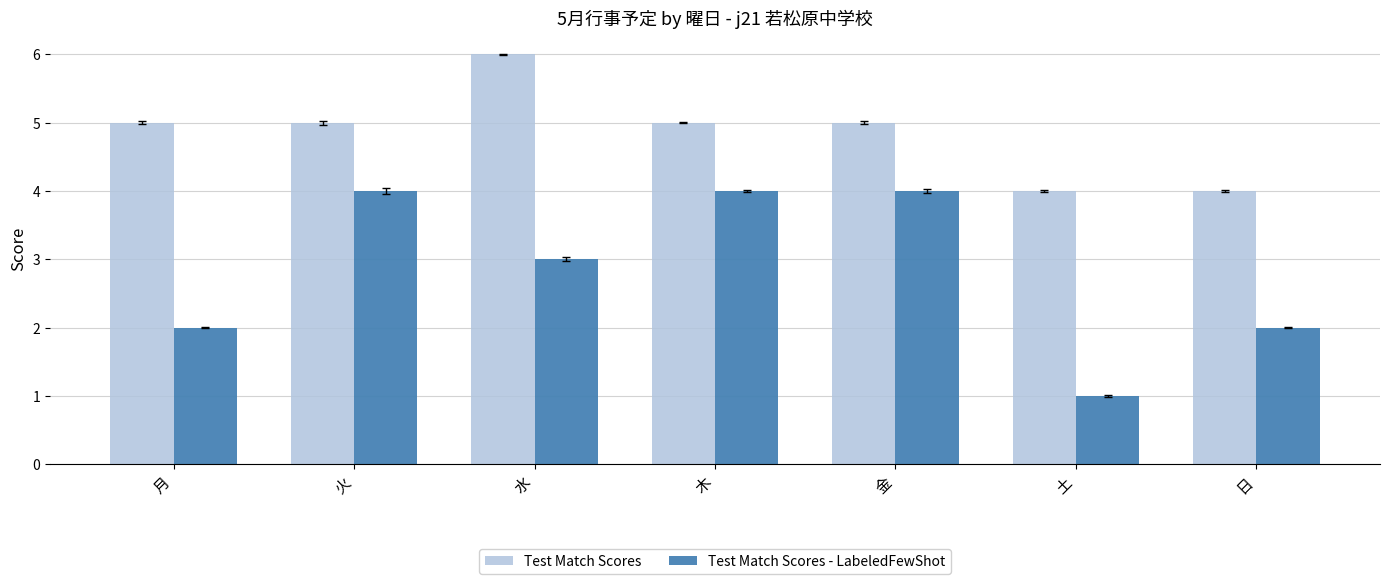

What is the sum of the Test Match Scores values at 水 and 火?

11